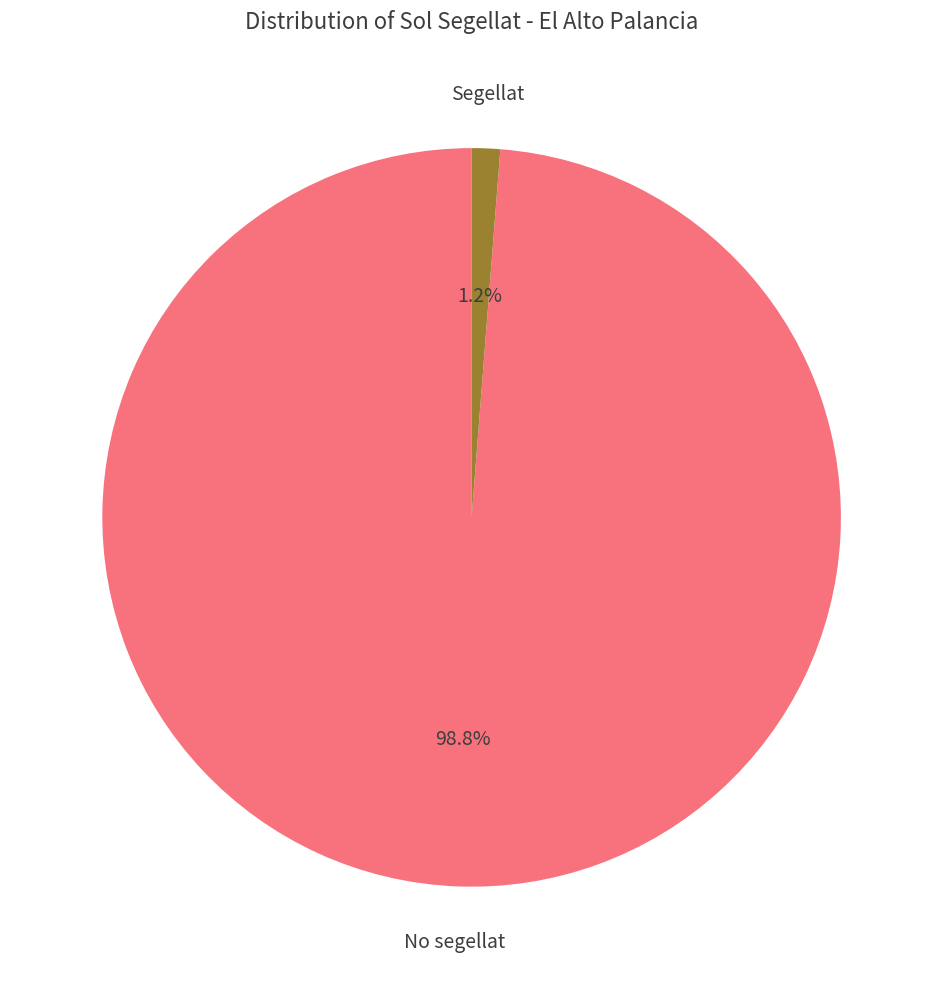

Is there any slice that represents more than half of the pie?

Yes